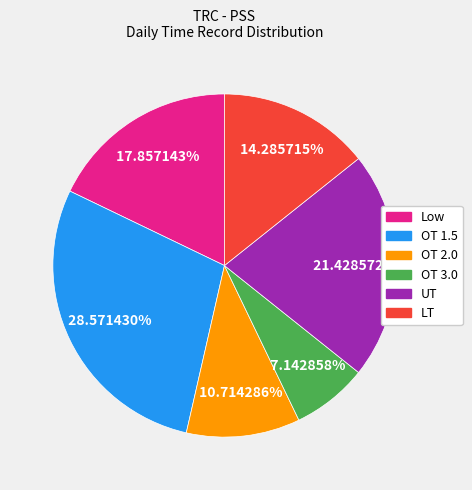

To the nearest percent, what percentage of the pie is LT?

14%